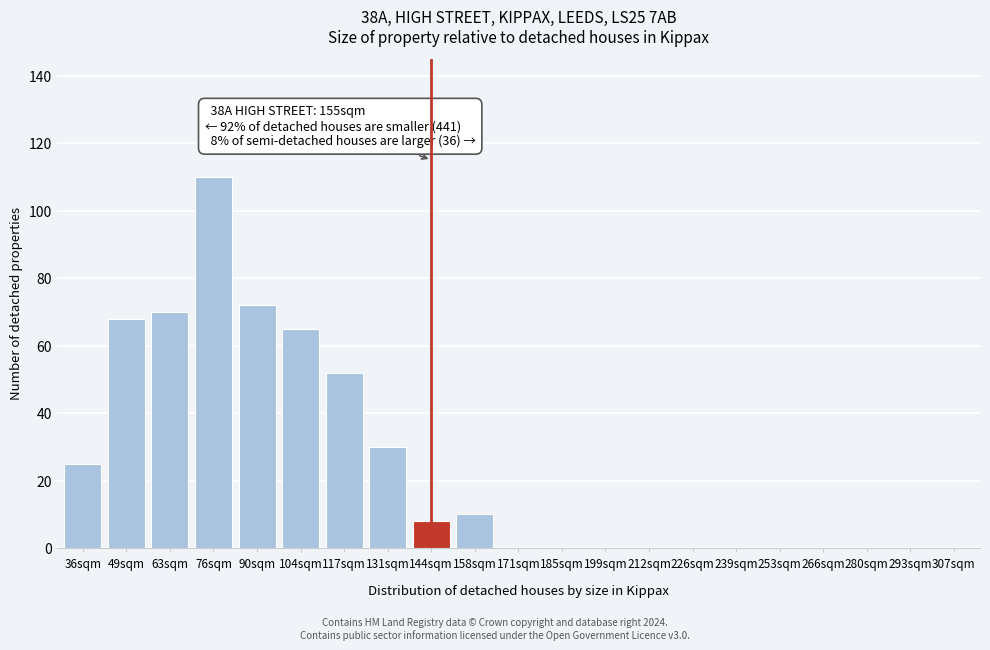

Reading left to right, extract all data points from this chart.

36sqm=25	49sqm=68	63sqm=70	76sqm=110	90sqm=72	104sqm=65	117sqm=52	131sqm=30	144sqm=8	158sqm=10	171sqm=0	185sqm=0	199sqm=0	212sqm=0	226sqm=0	239sqm=0	253sqm=0	266sqm=0	280sqm=0	293sqm=0	307sqm=0